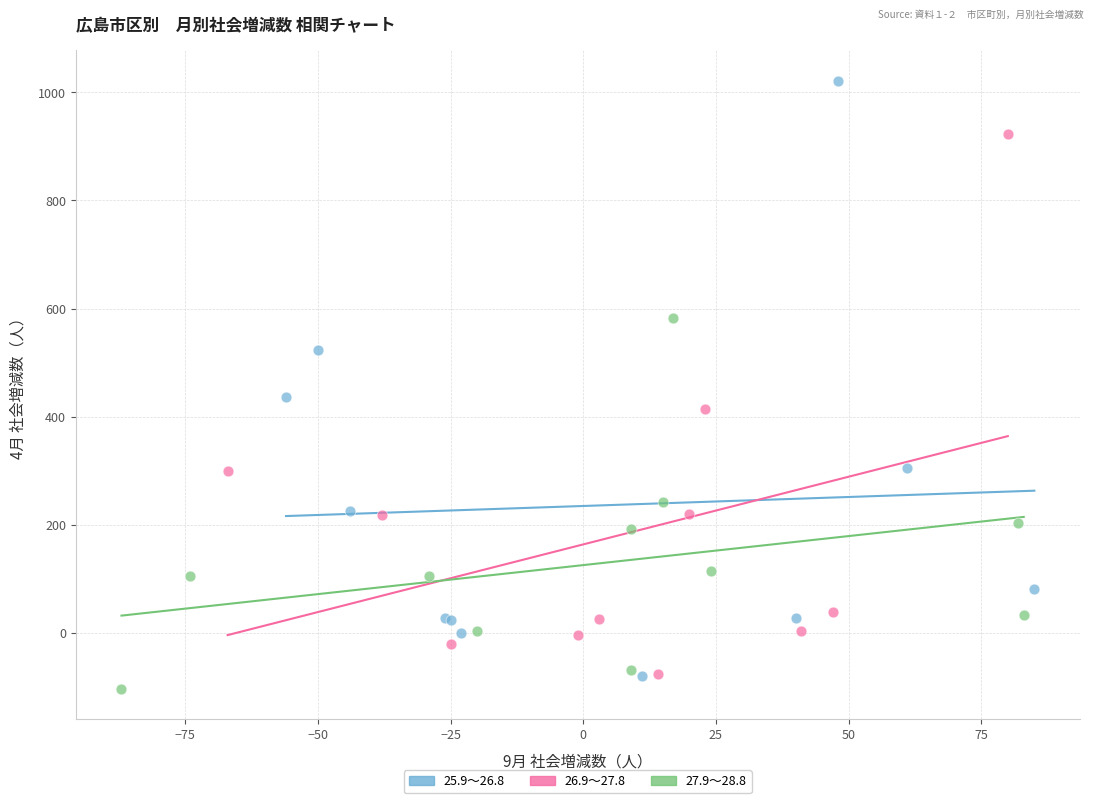

Which series has the widest spread of Y values?

25.9～26.8